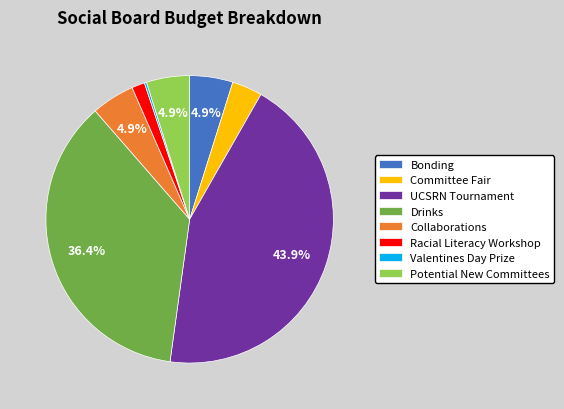

Is there any slice that represents more than half of the pie?

No